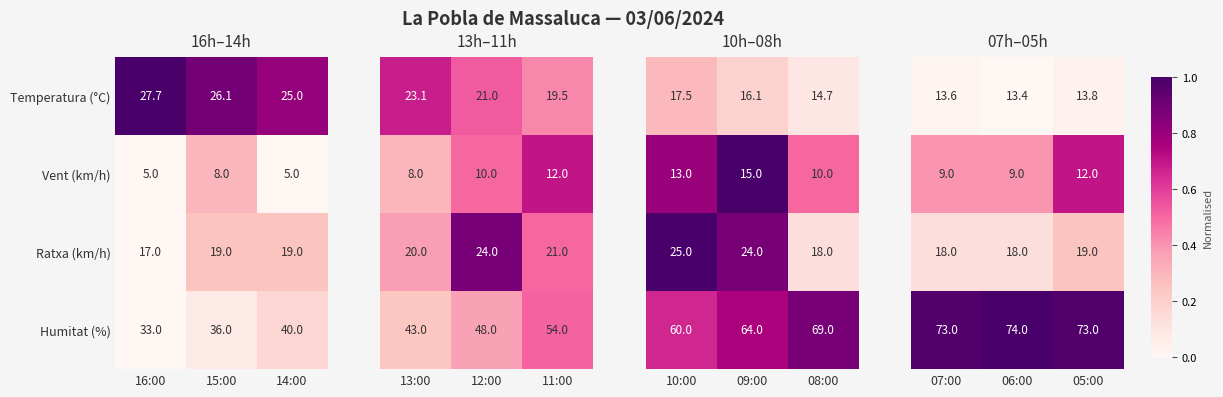

What is the difference between the Temperatura (°C) values at 15:00 and 16:00?

1.6